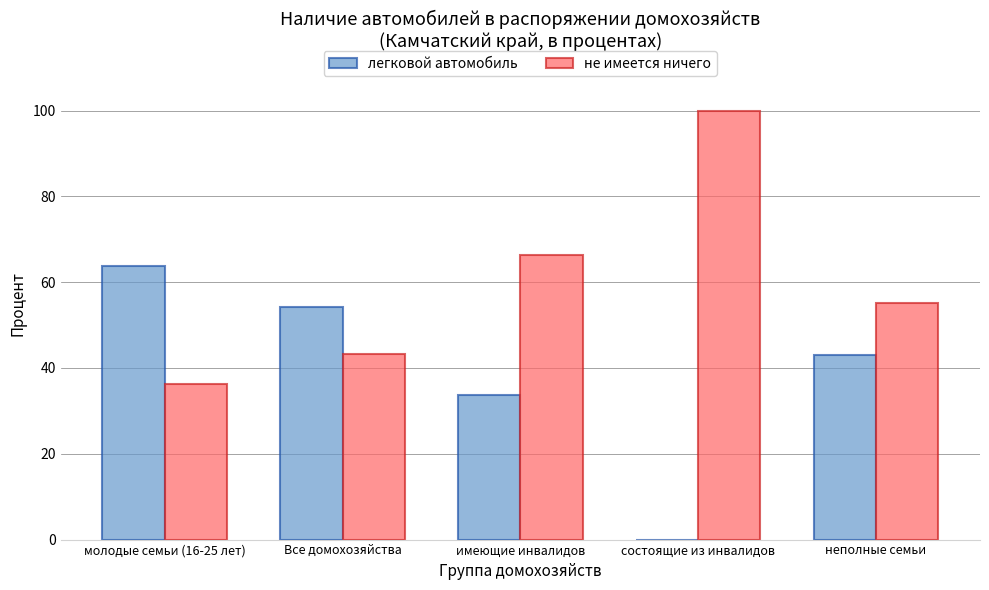

What is the maximum value for легковой автомобиль?

63.8